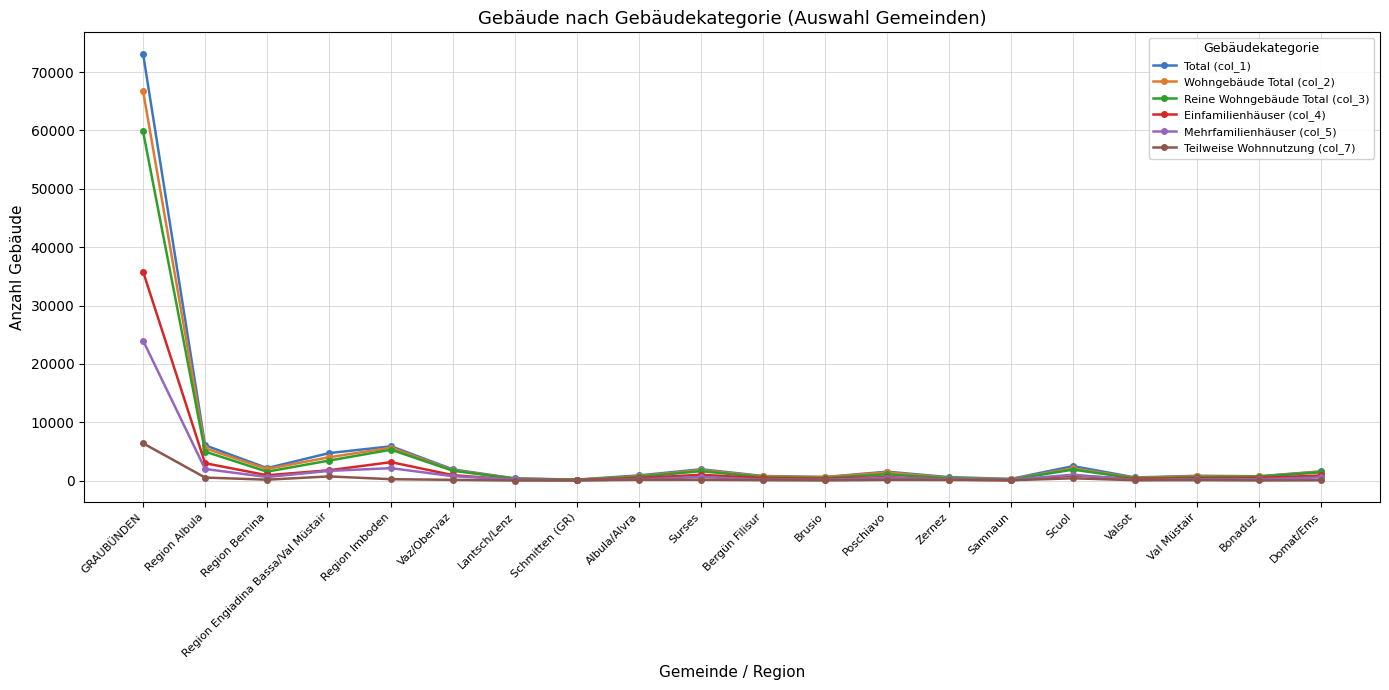

List the series in order of their peak value, highest first.

Total (col_1), Wohngebäude Total (col_2), Reine Wohngebäude Total (col_3), Einfamilienhäuser (col_4), Mehrfamilienhäuser (col_5), Teilweise Wohnnutzung (col_7)